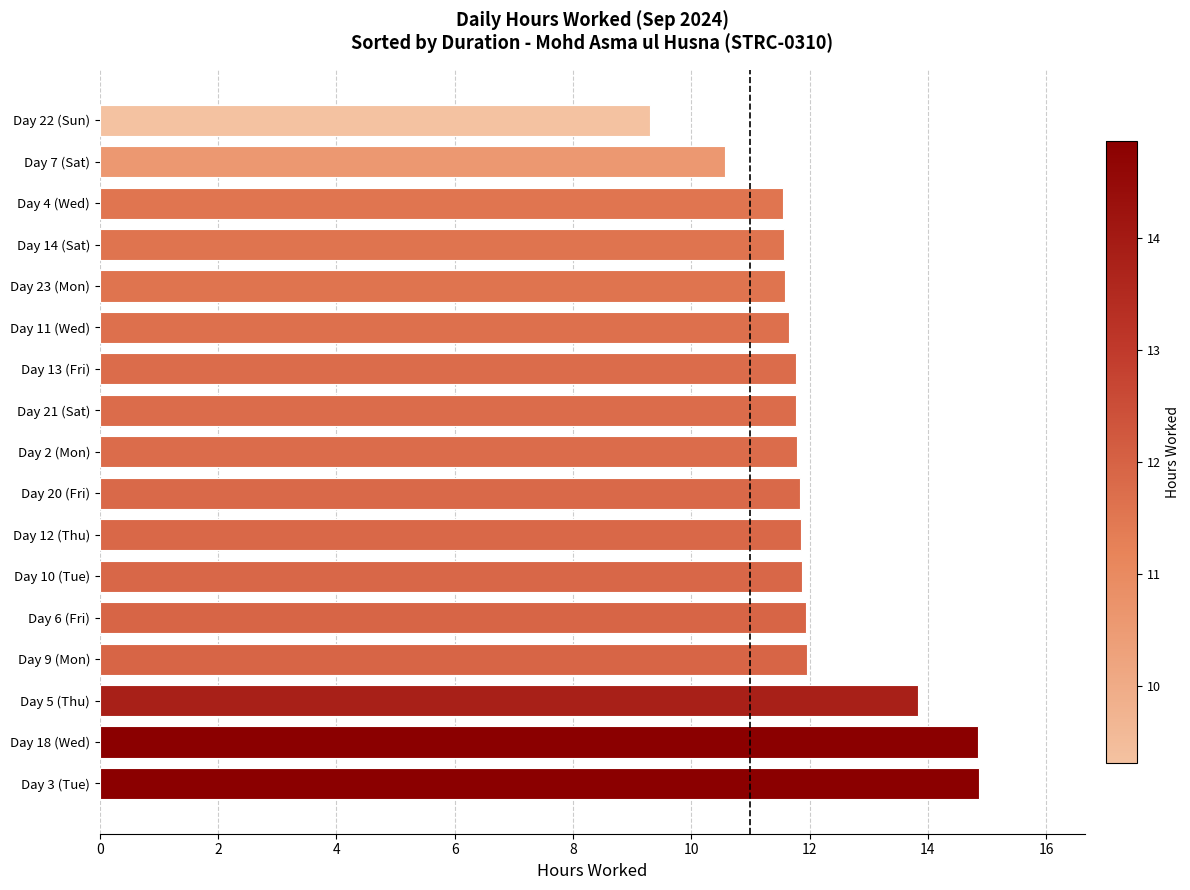

Which has a higher value, Day 22 (Sun) or Day 4 (Wed)?

Day 4 (Wed)